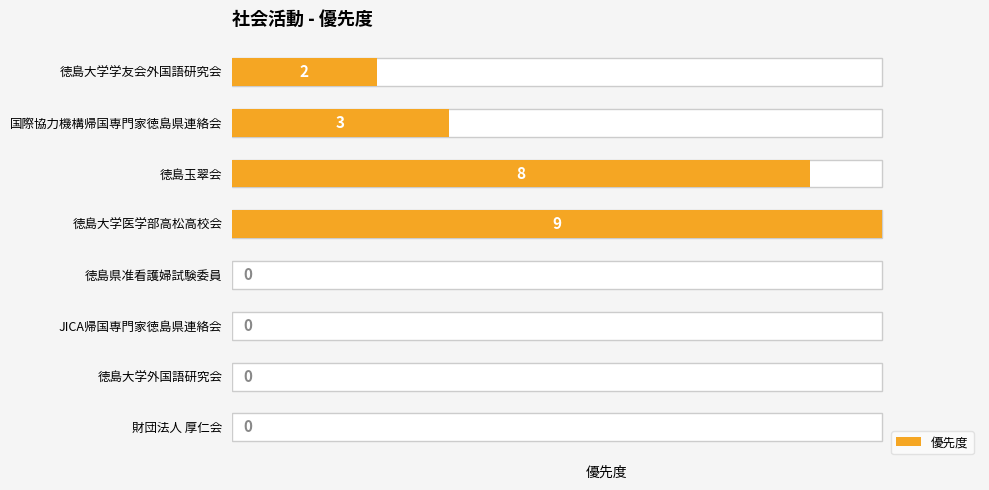

Are the bars horizontal?

Yes